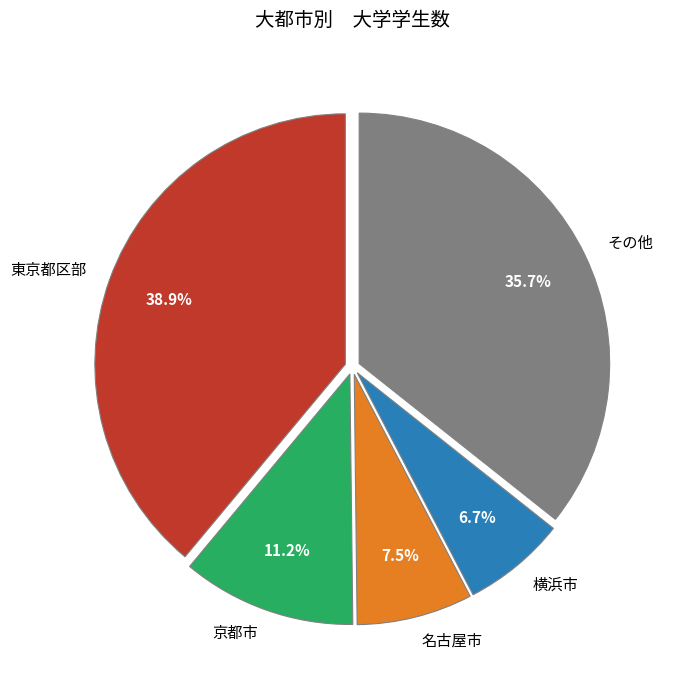

Is その他 the majority of the pie?

No